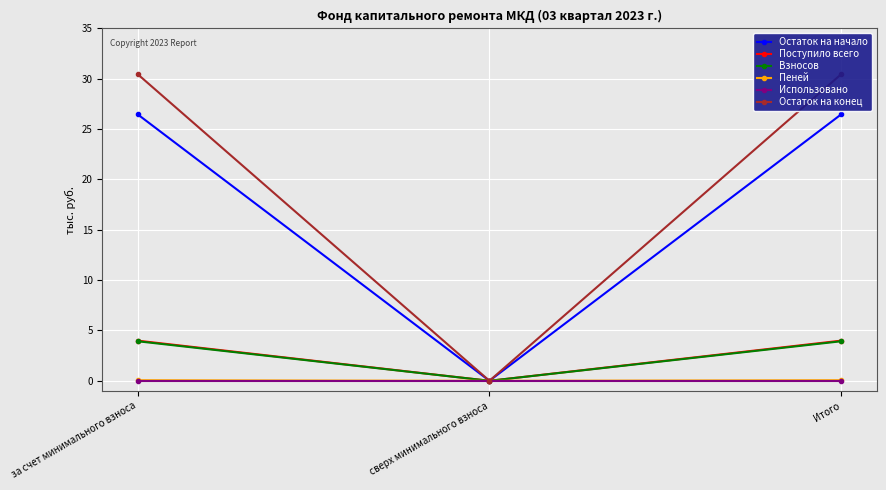

Rank the series by their maximum value, from highest to lowest.

Остаток на конец, Остаток на начало, Поступило всего, Взносов, Пеней, Использовано